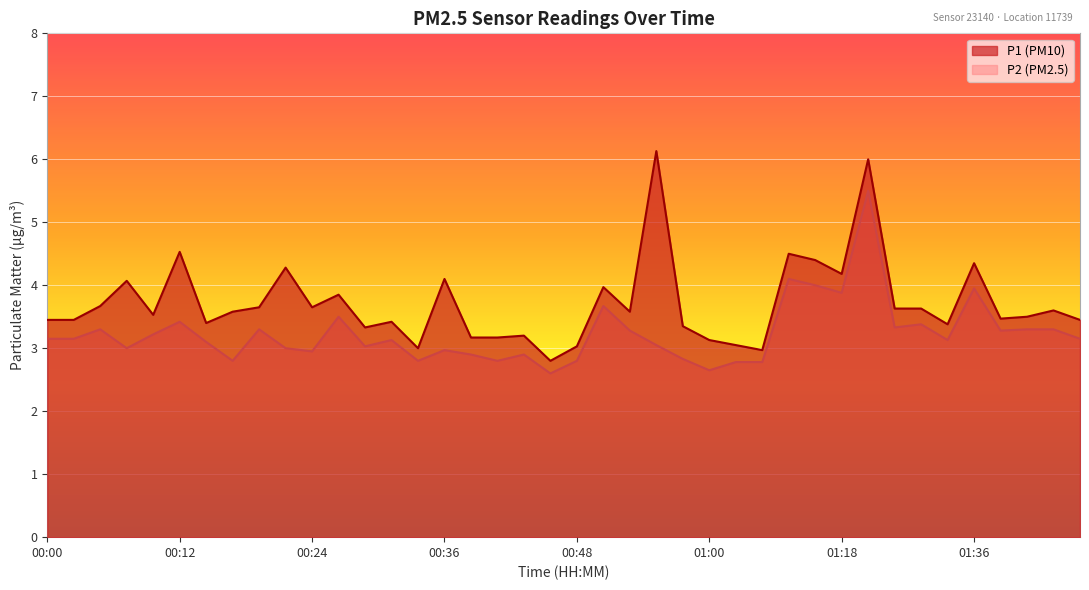

Where does the P1 series first go above 3?

00:00